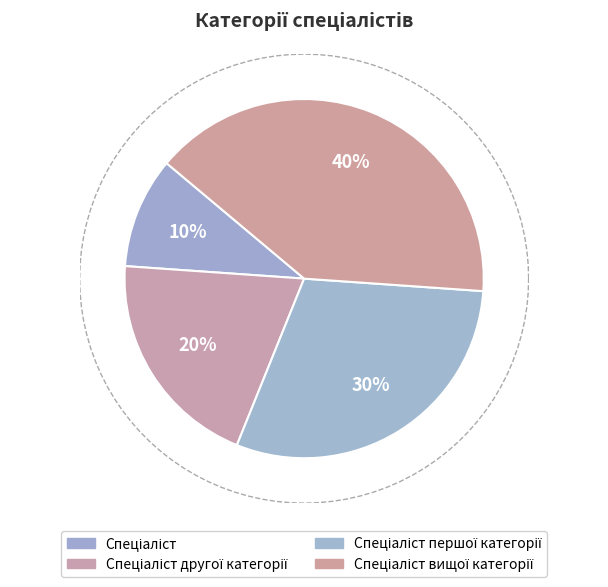

Count the number of slices in the pie.

4